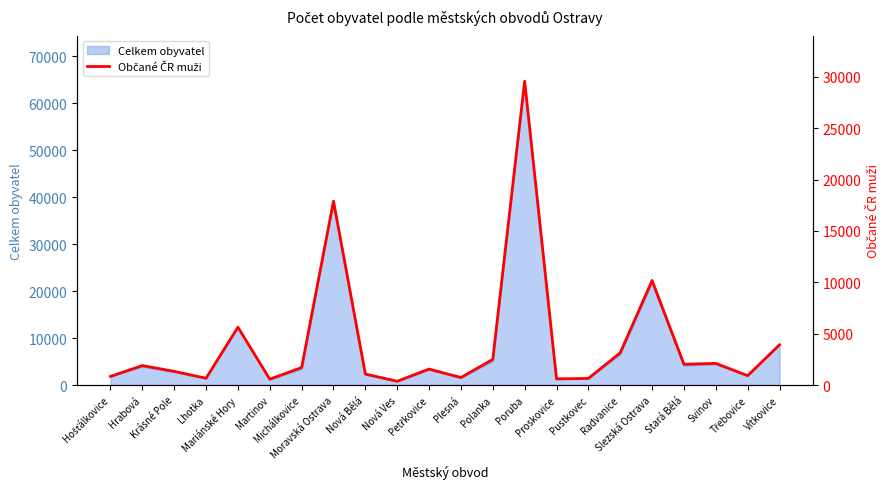

Does the chart have visible grid lines?

No